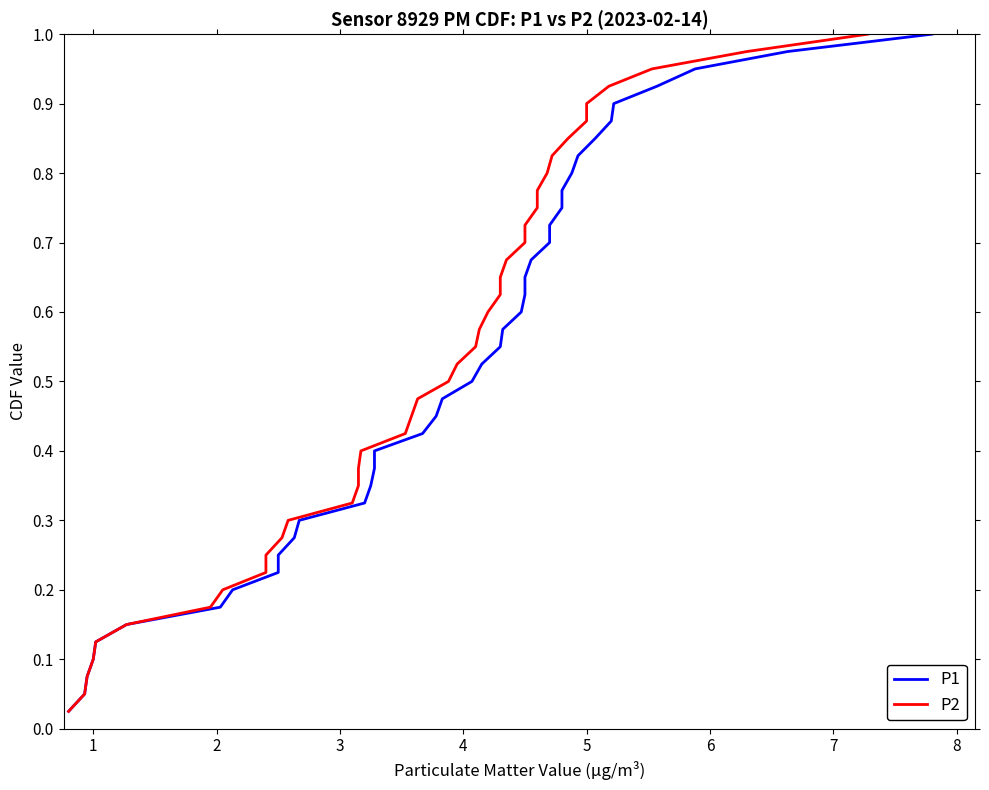

Which series has the largest total across all categories?

P1